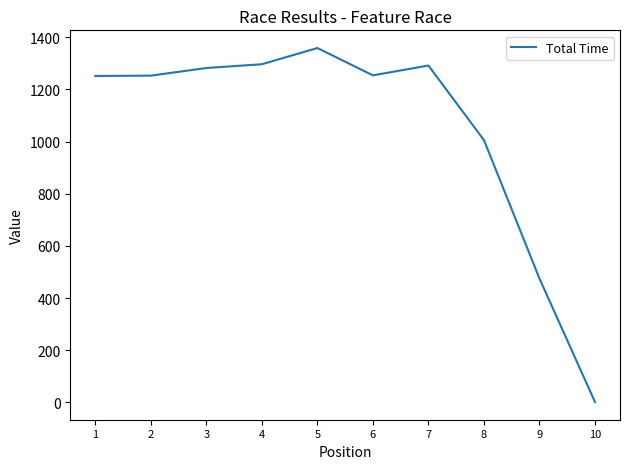

The value at 2 is 657.2. True or false?

False